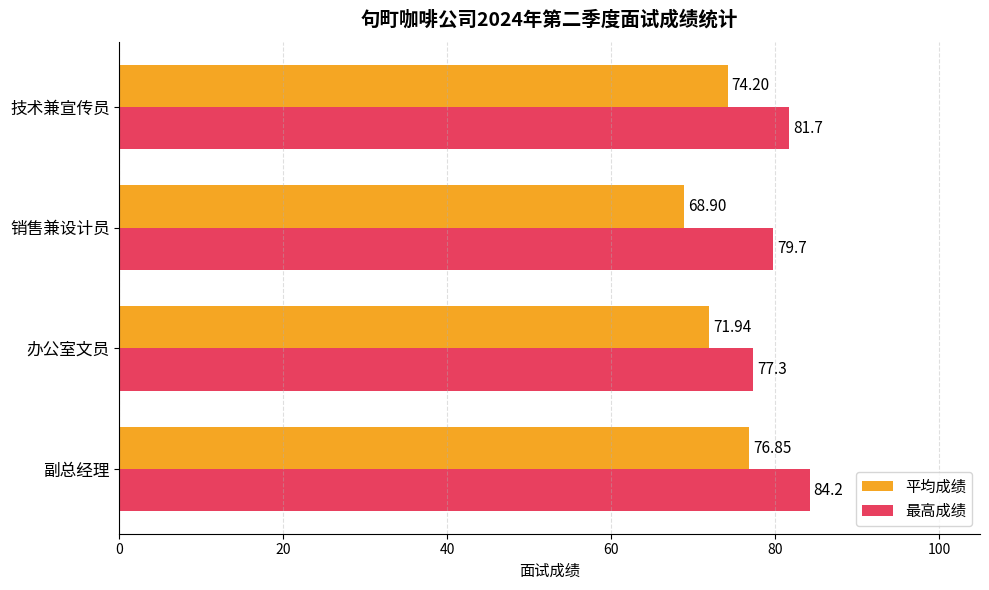

List the series in order of their overall mean, lowest first.

平均成绩, 最高成绩